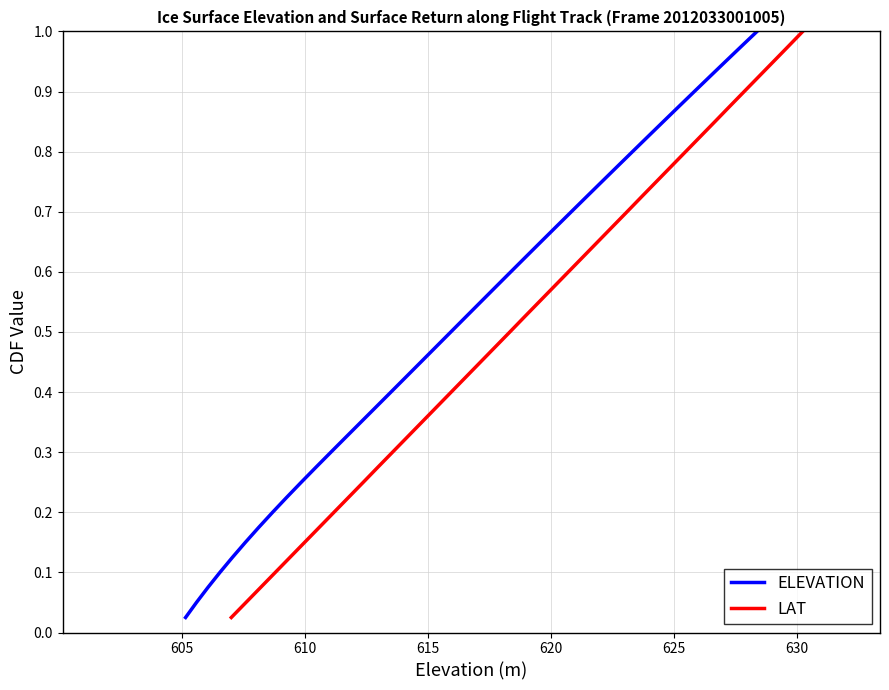

True or false: ELEVATION and LAT intersect in this chart.

False